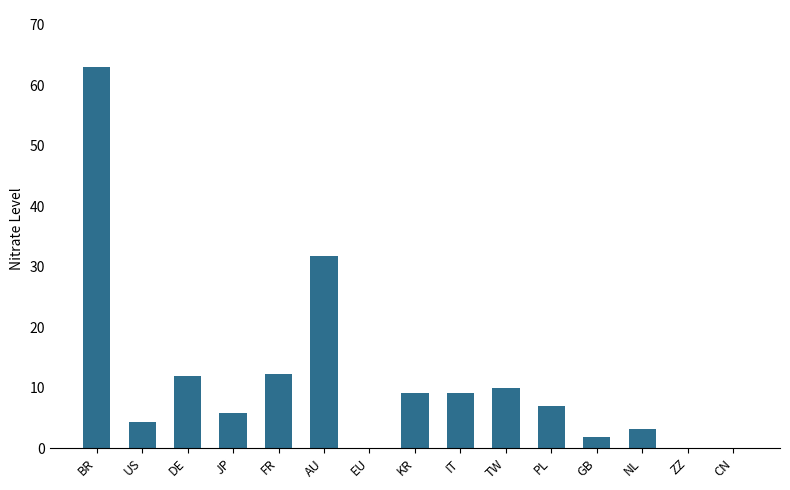

Does the chart contain stacked bars?

No